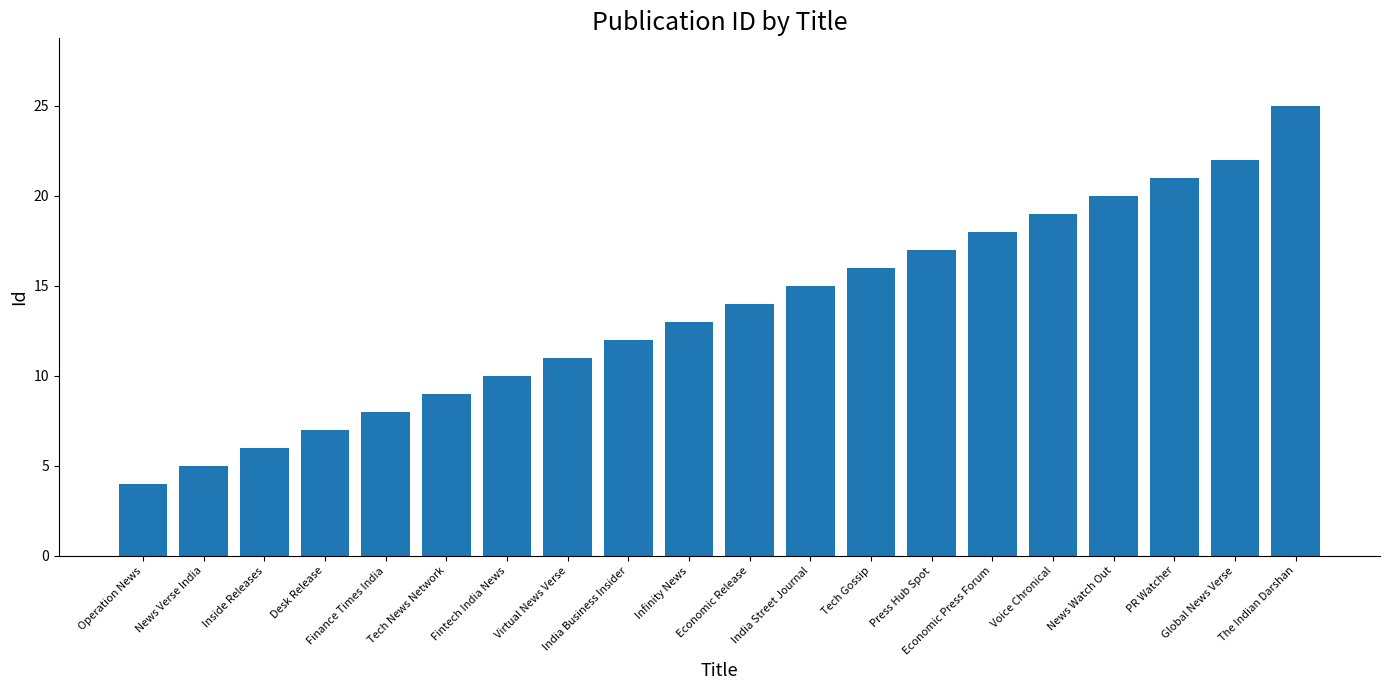

What is the label of the 12th bar from the right?

India Business Insider